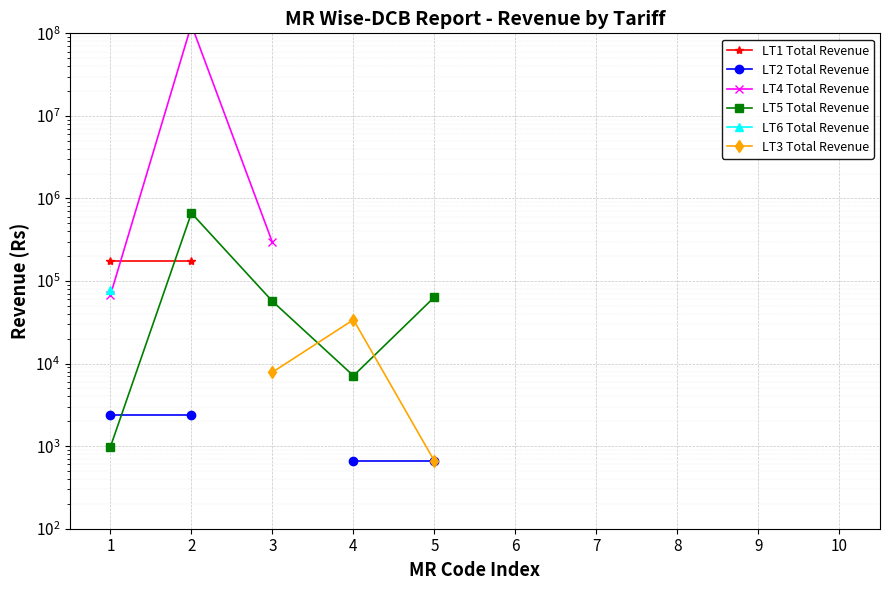

In LT4 Total Revenue, how many points are higher than both neighbors (excluding endpoints)?

1